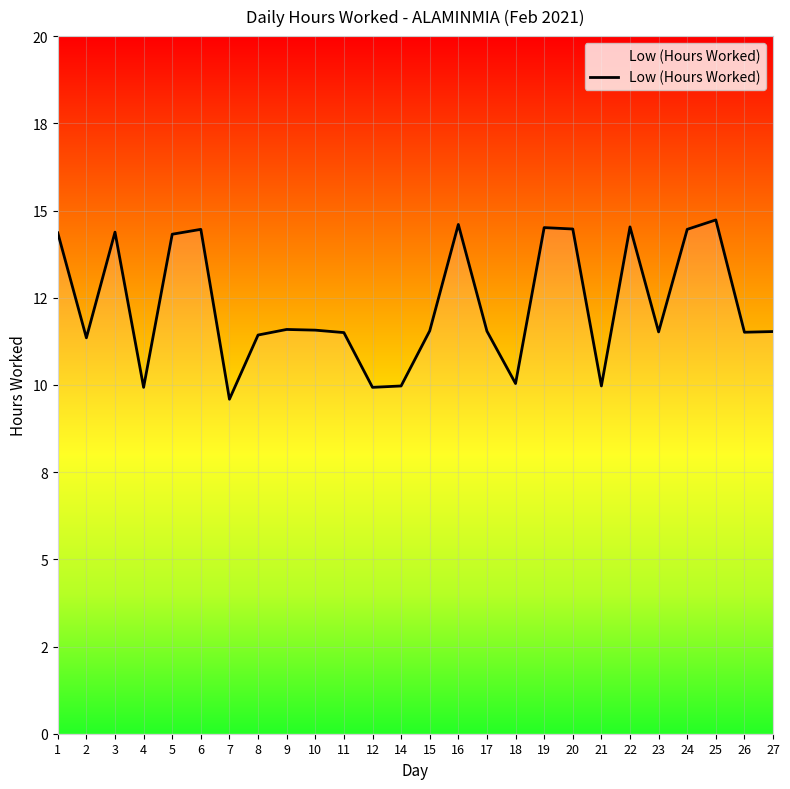

True or false: there are more than 2 points higher than both neighbors.

True